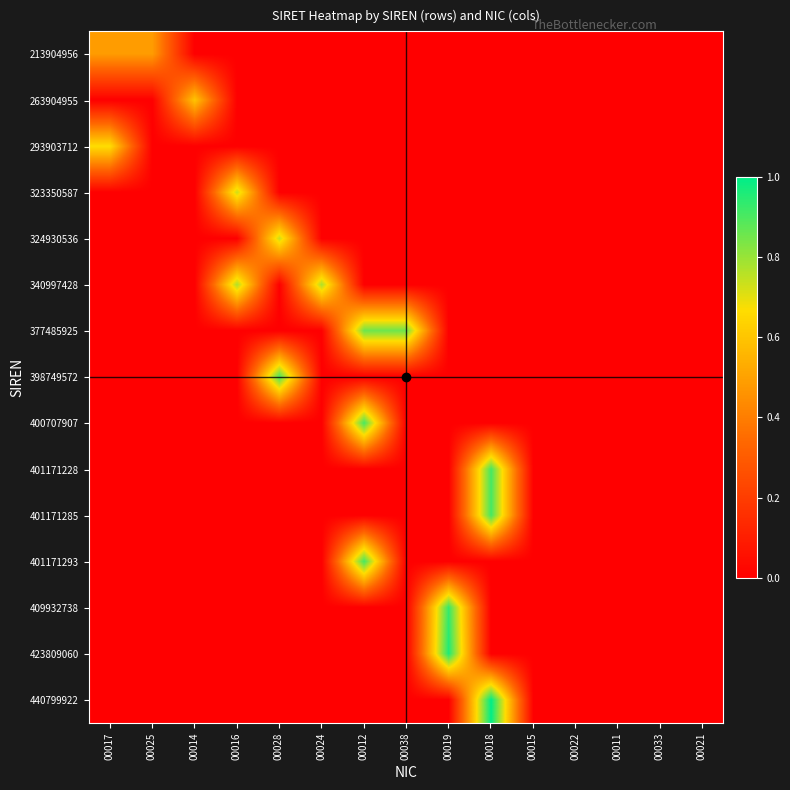

What is the greatest value displayed?

1.0